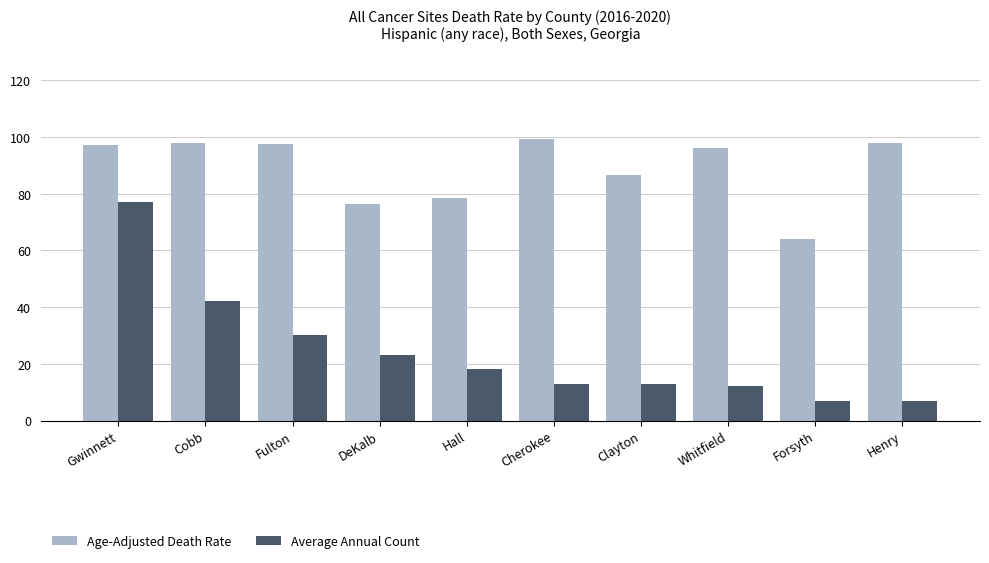

Rank the series by their average value, from highest to lowest.

Age-Adjusted Death Rate, Average Annual Count